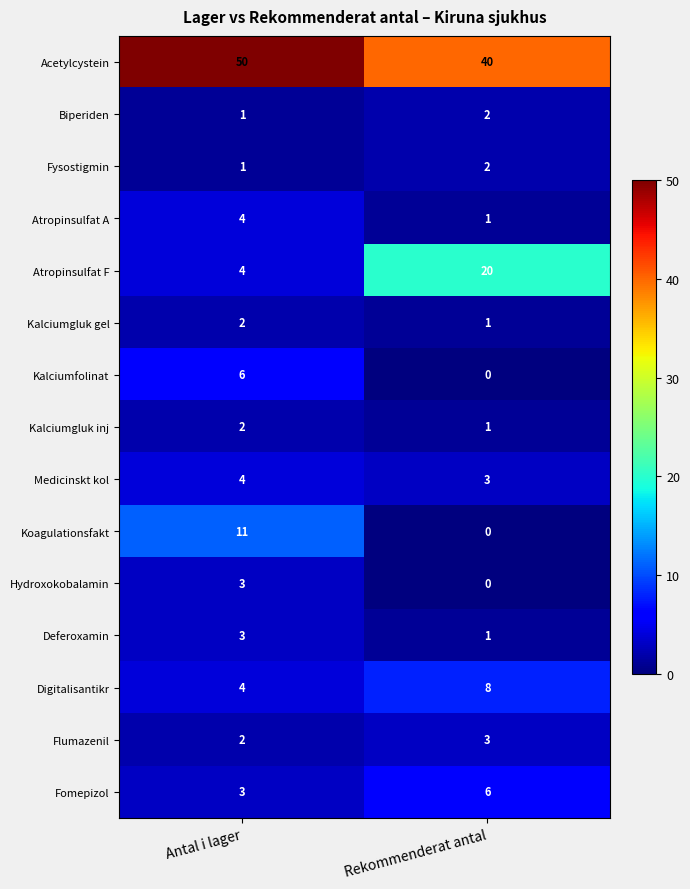

The Fomepizol series shows 6 at Rekommenderat antal. True or false?

True